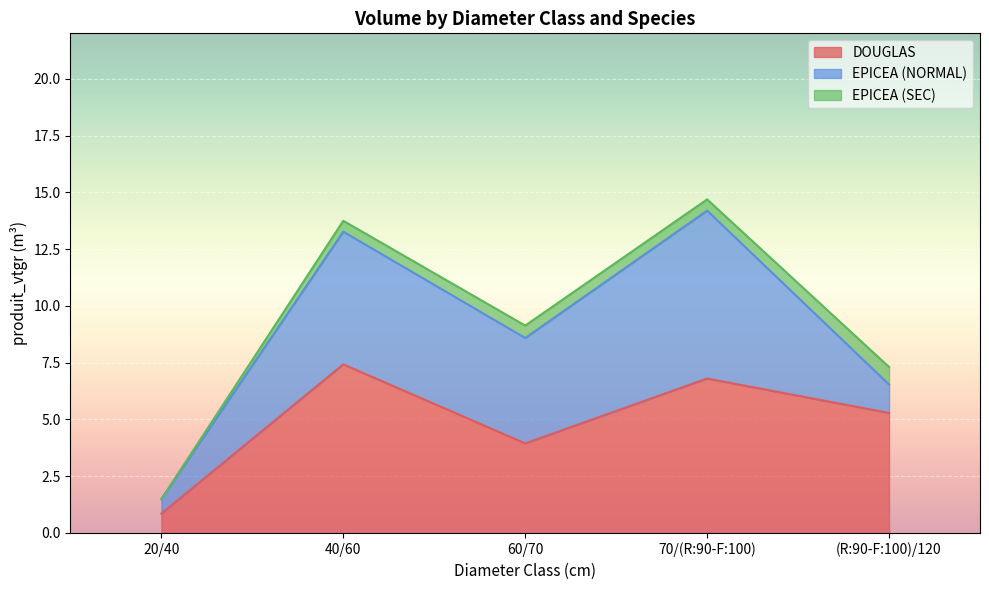

The EPICEA (NORMAL) series shows 0.9 at 20/40. True or false?

False